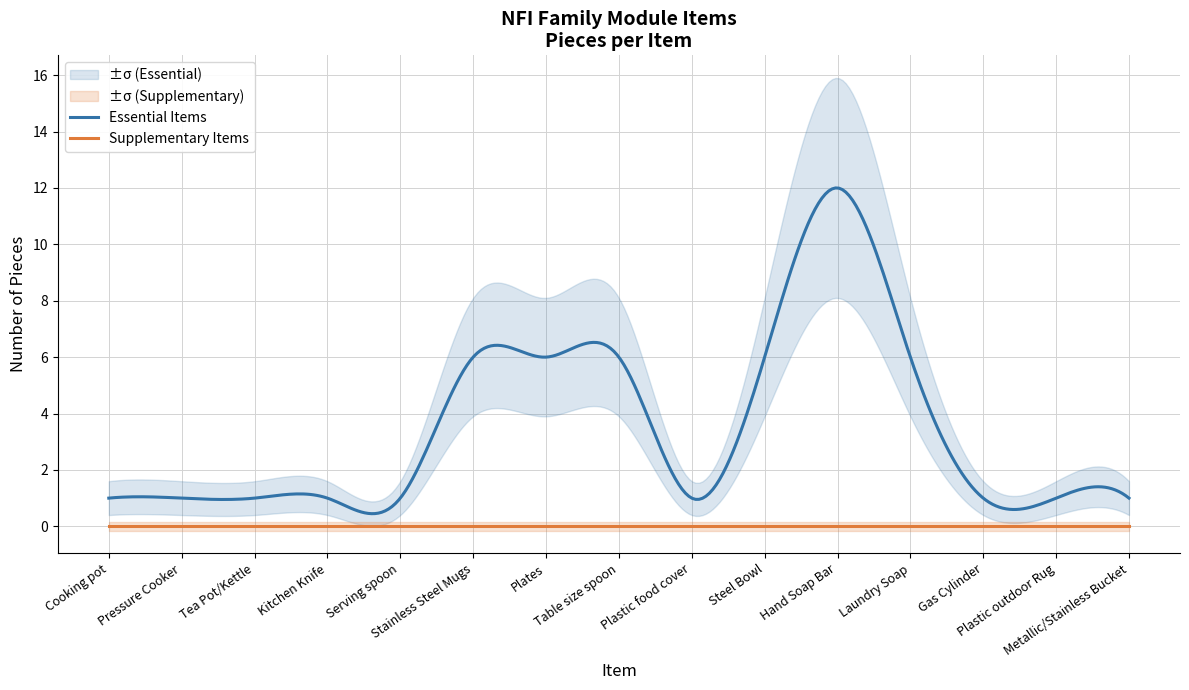

What is the spread (max minus min) of values at Kitchen Knife?

1